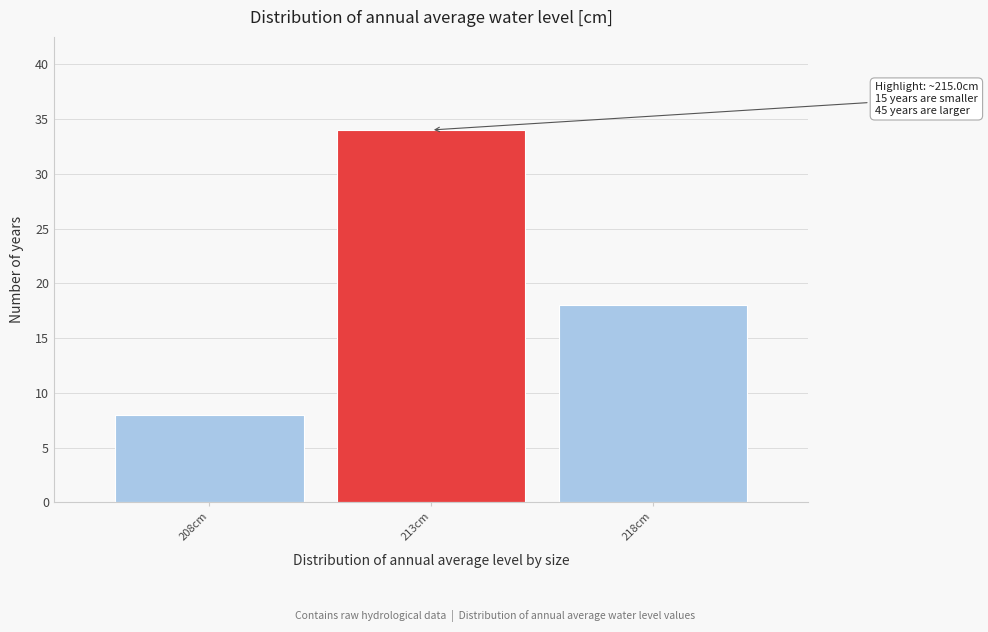

Reading left to right, list all the values displayed in this chart.

208cm=8	213cm=34	218cm=18